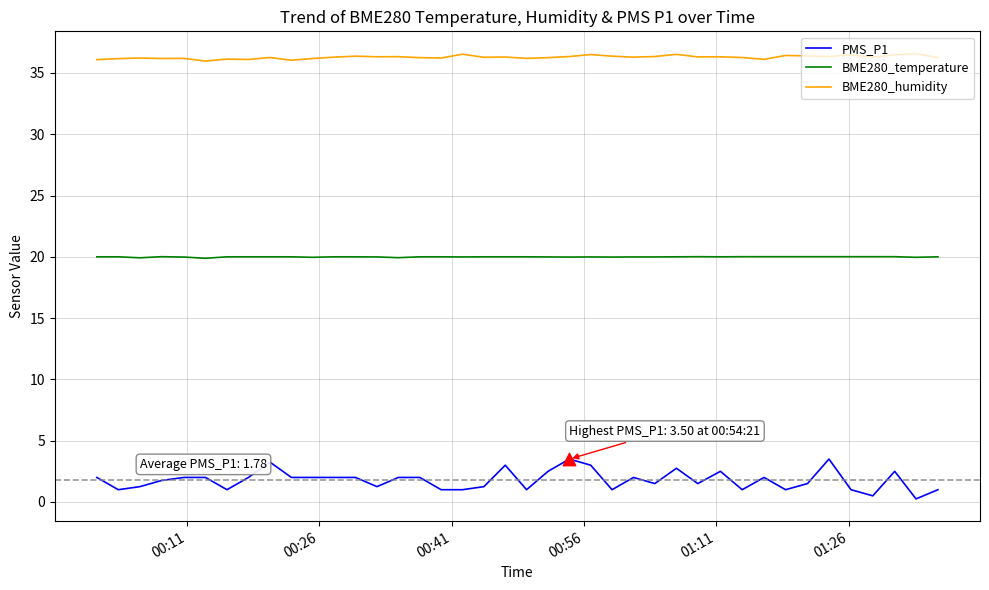

Which series has the largest total across all categories?

BME280_humidity